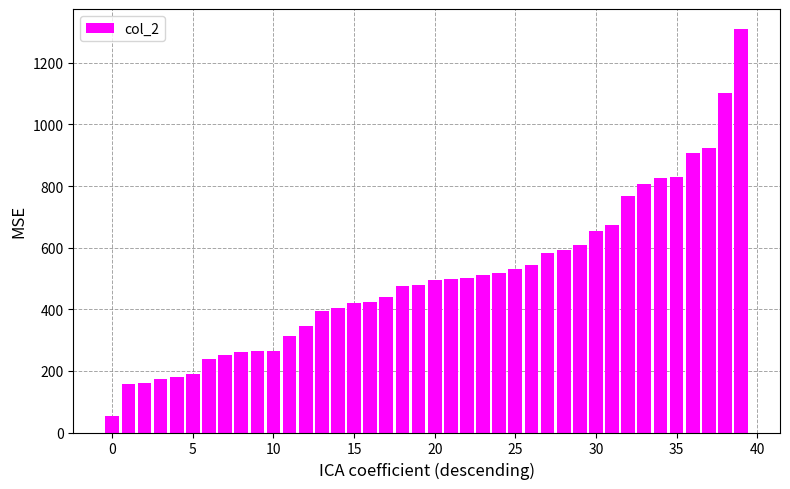

What is the maximum value shown in the chart?

1309